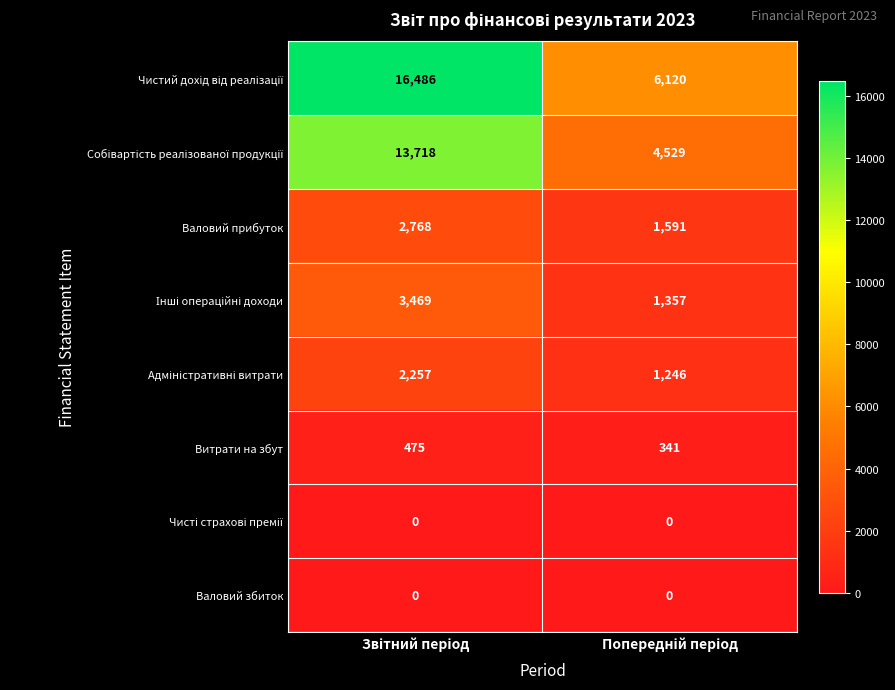

What is the maximum value for Витрати на збут?

475